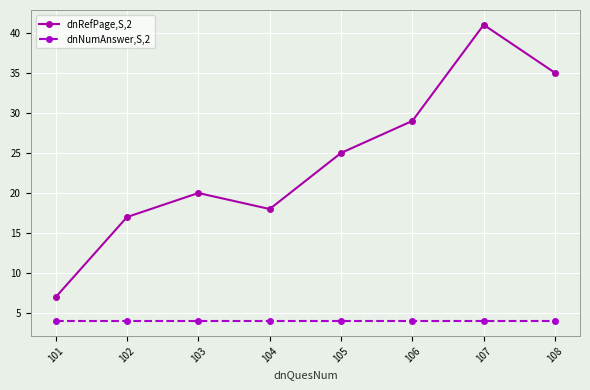

What are all the series names shown in the legend?

dnRefPage,S,2, dnNumAnswer,S,2